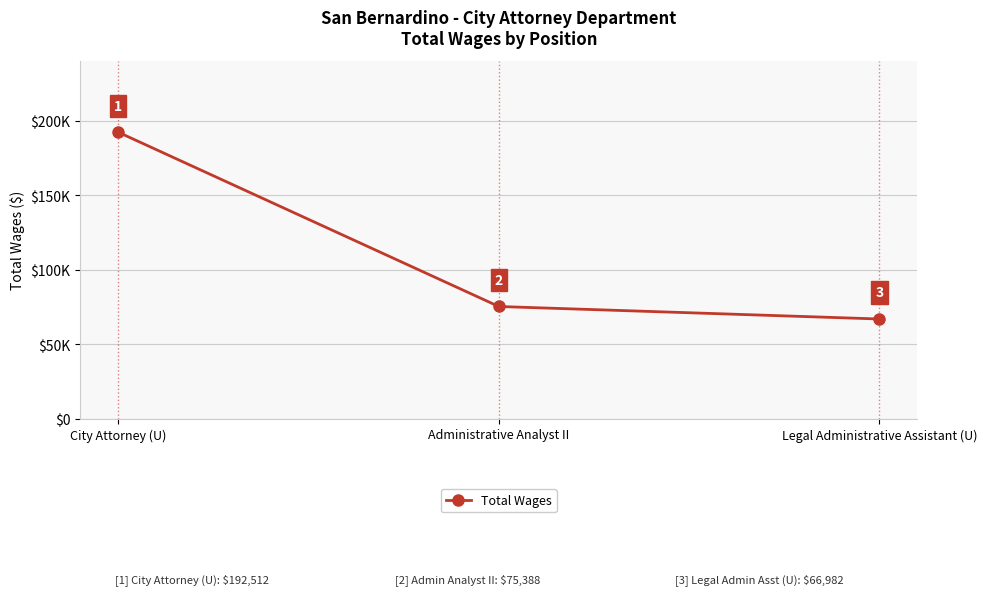

Between Legal Administrative Assistant (U) and Administrative Analyst II, which is larger?

Administrative Analyst II